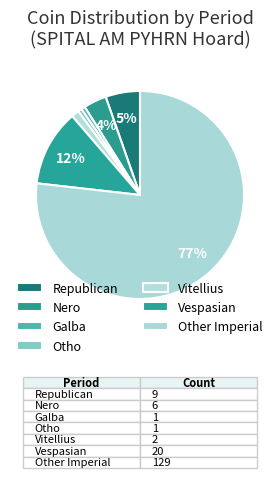

The Otho slice represents 10% of the pie. True or false?

False